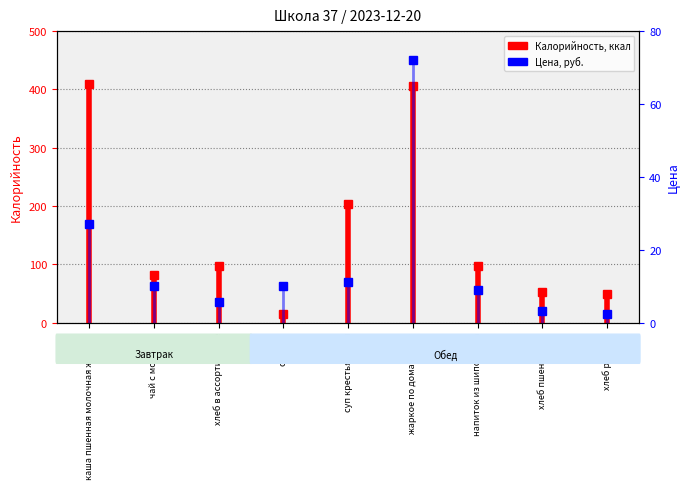

What is the difference between the highest and lowest values at хлеб ржаной?

46.6